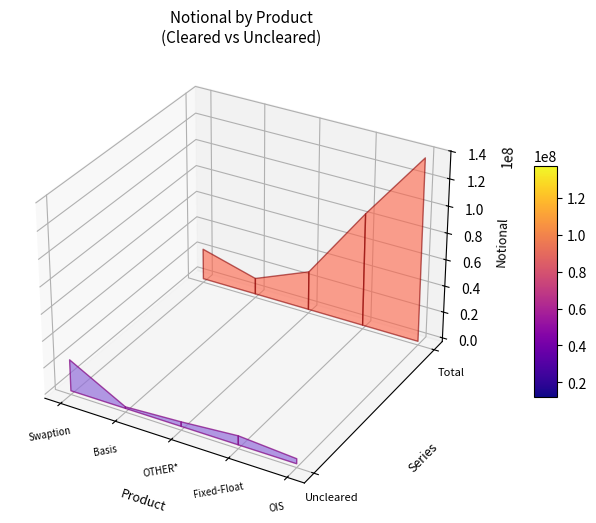

Reading left to right, transcribe all the data shown in this chart.

Uncleared: Basis=1191273	Fixed-Float=6789628	OIS=3734653	Swaption=23522549	OTHER*=3464001
Total: Basis=12238235	Fixed-Float=85473745	OIS=137519848	Swaption=23522549	OTHER*=29499637